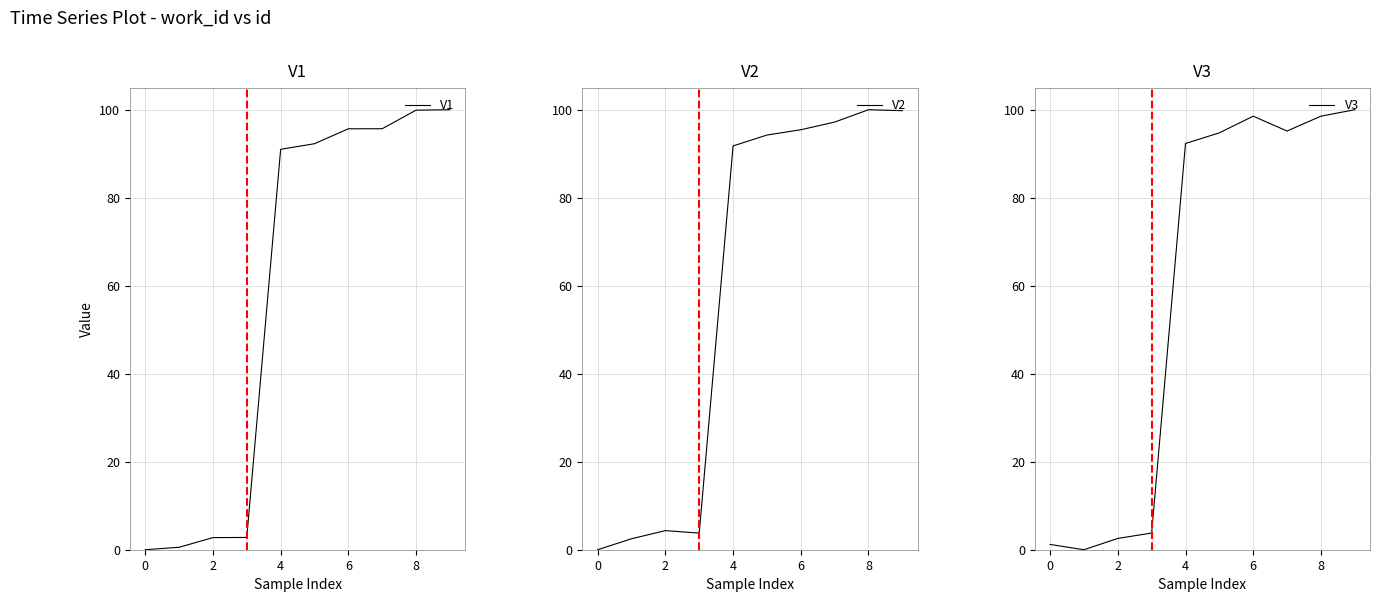

At how many categories does at least one series exceed 62?

6